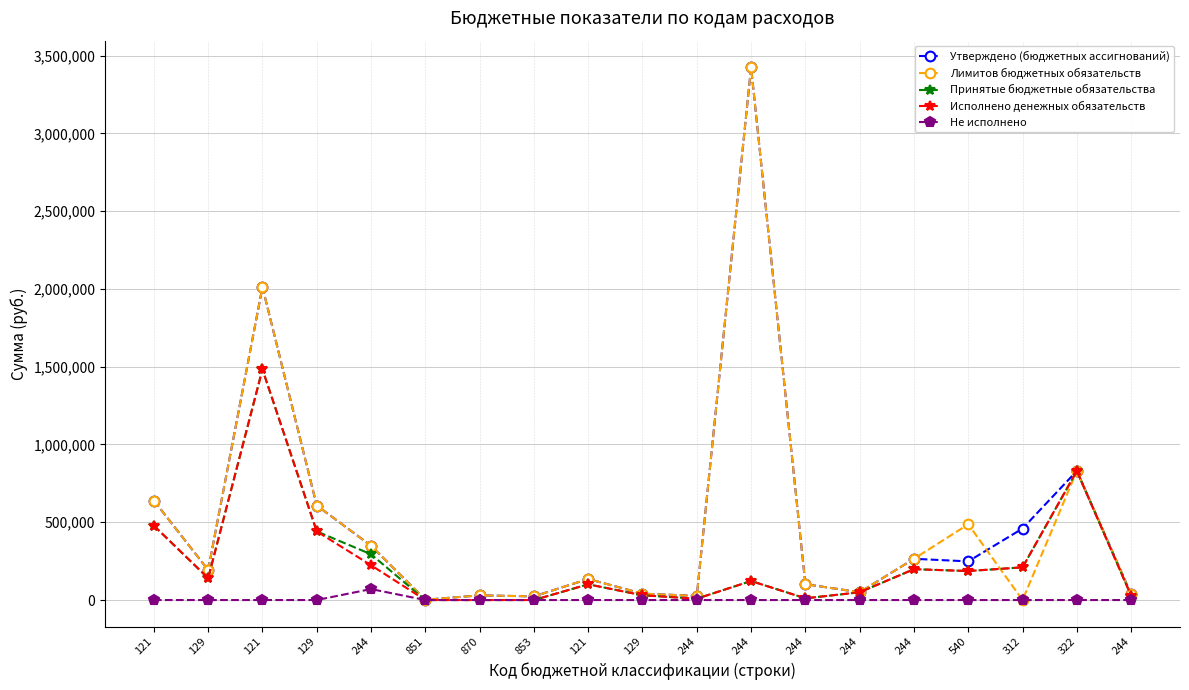

What is the difference between the maximum and minimum values in the Лимитов бюджетных обязательств series?

3424421.7